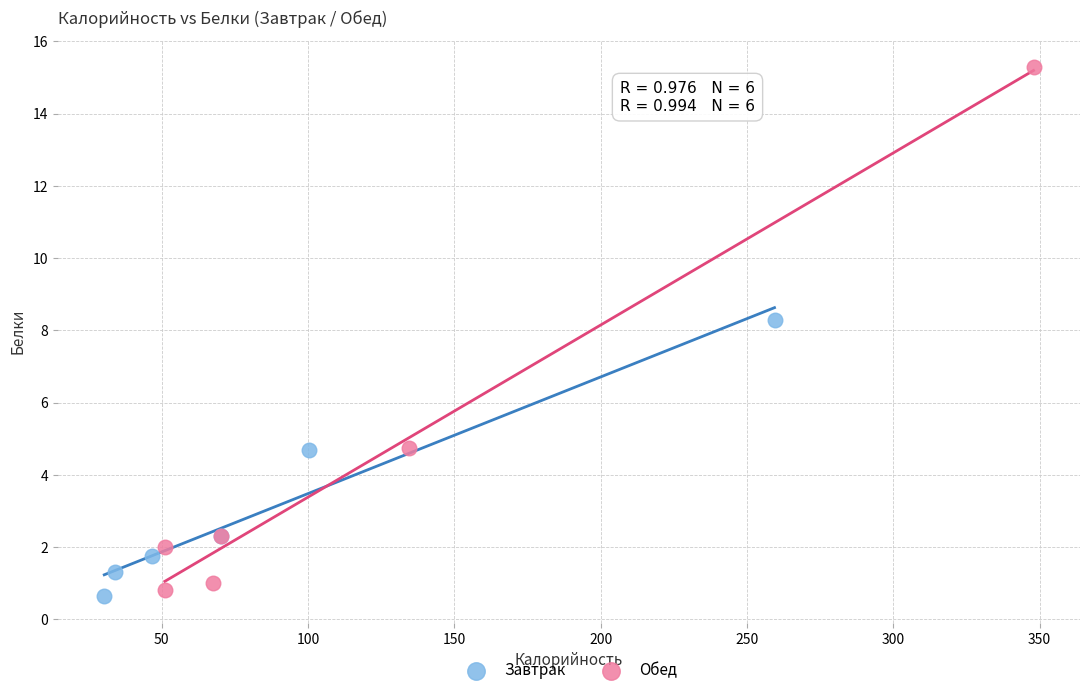

Which series has the widest spread of Y values?

Обед